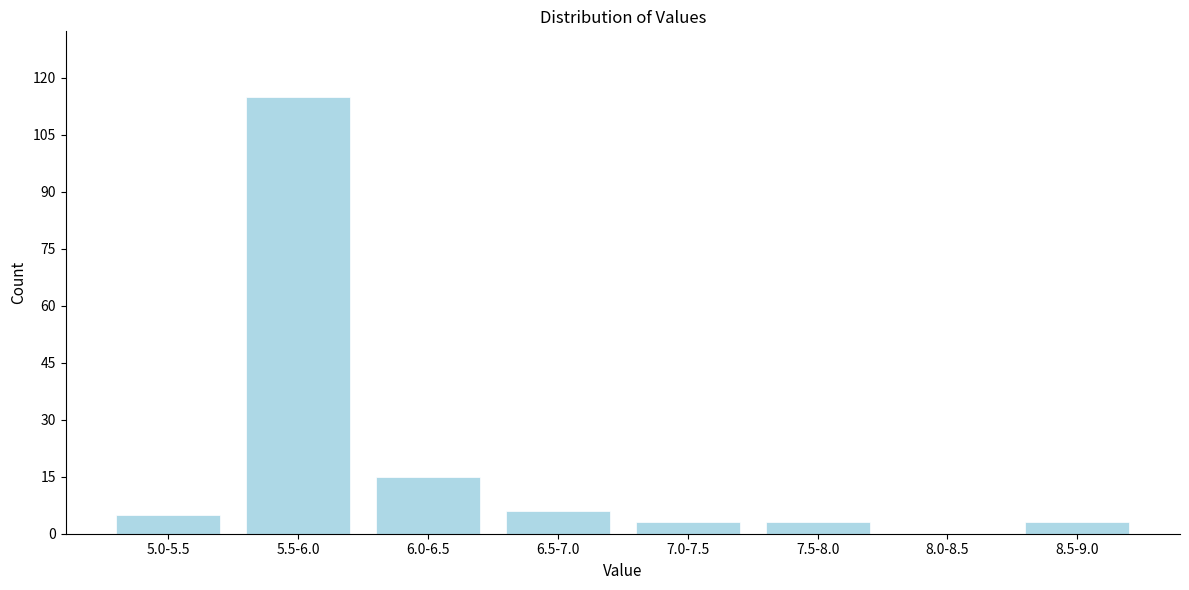

Reading right to left, extract all data points from this chart.

8.5-9.0=3	8.0-8.5=0	7.5-8.0=3	7.0-7.5=3	6.5-7.0=6	6.0-6.5=15	5.5-6.0=115	5.0-5.5=5